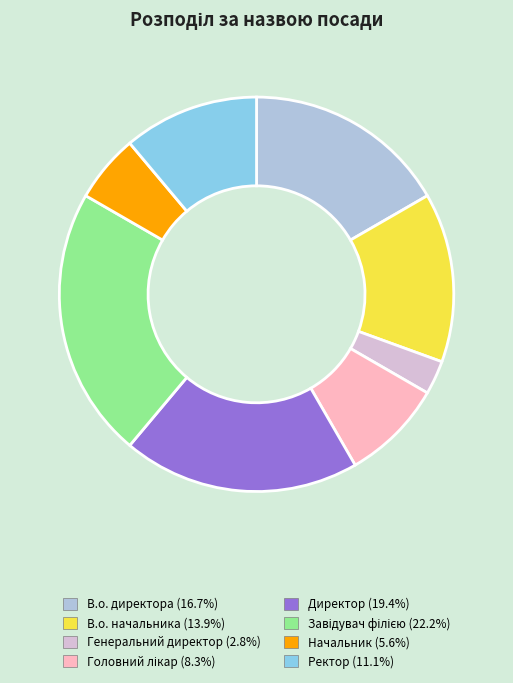

Do Генеральний директор and Ректор together represent more than half of the pie?

No